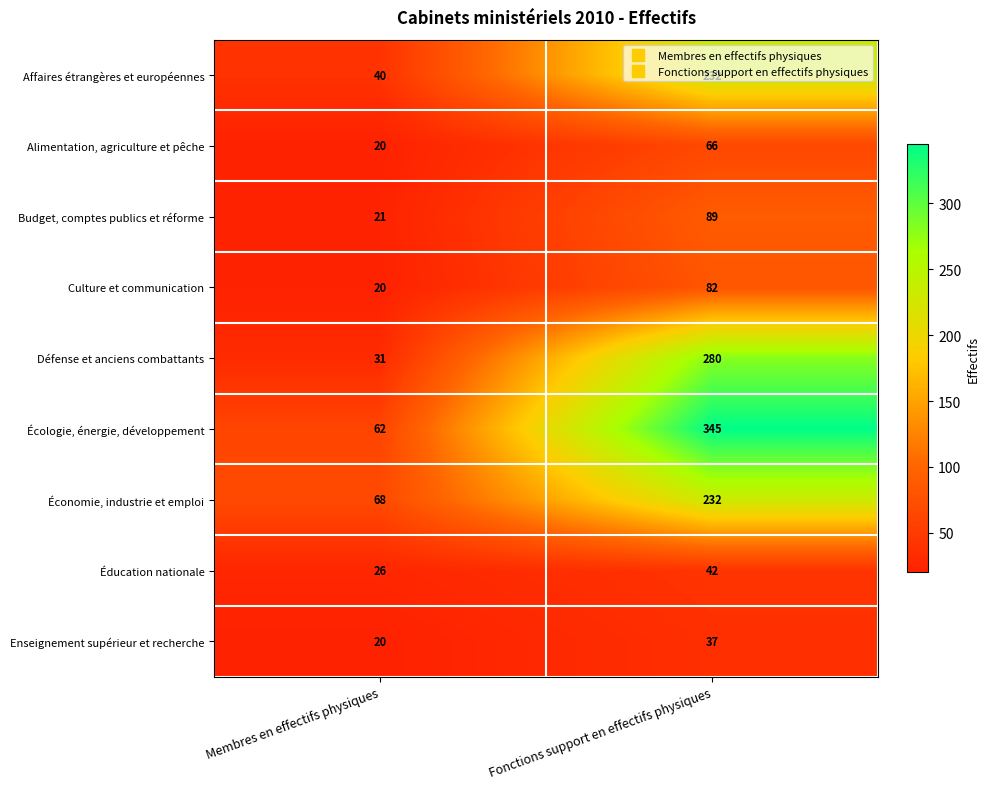

Is the value of Défense et anciens combattants at Fonctions support en effectifs physiques greater than the value of Budget, comptes publics et réforme at Membres en effectifs physiques?

Yes